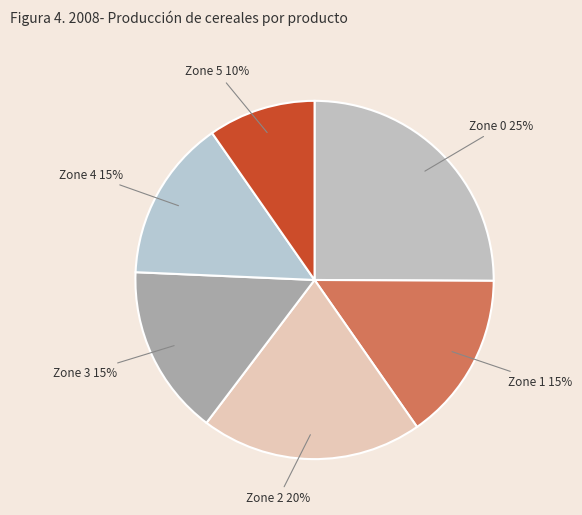

To the nearest percent, what is the difference between the largest and smallest slice percentages?

15%